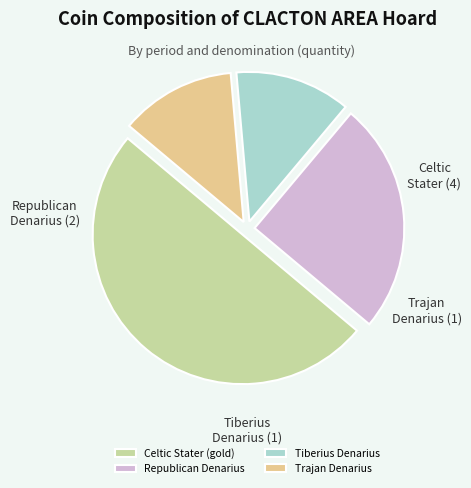

Do Republican Denarius and Tiberius Denarius together represent more than half of the pie?

No